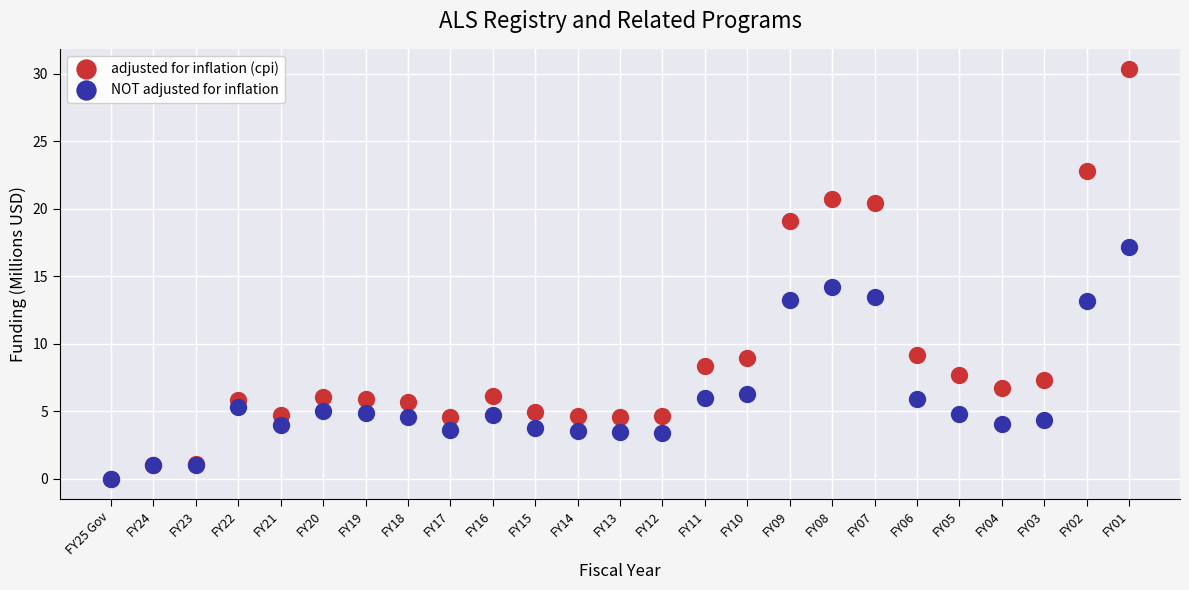

In the adjusted for inflation (cpi) series, what Y value is closest to 15?

19.1